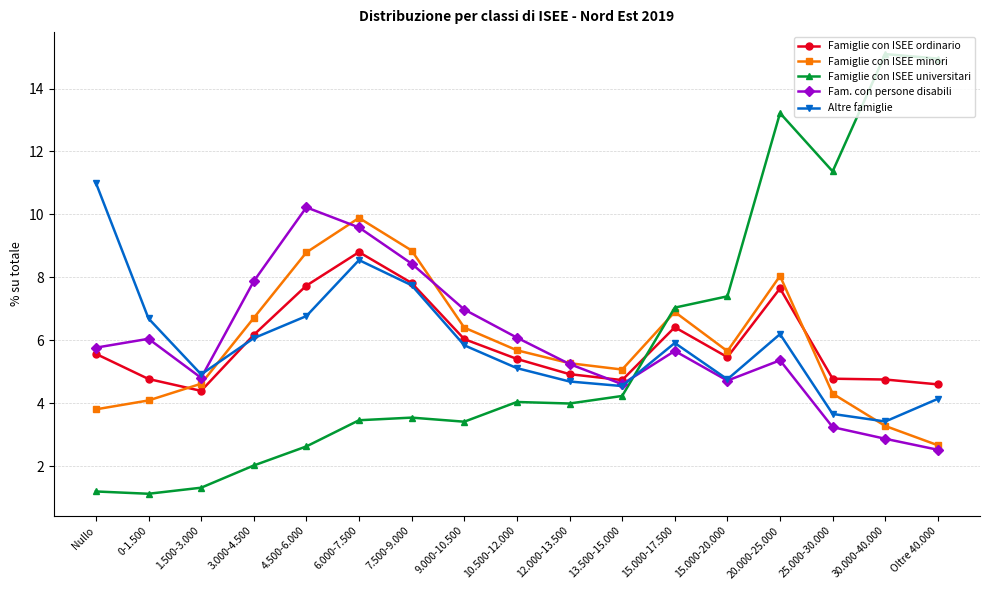

What is the maximum value shown in the chart?

15.1